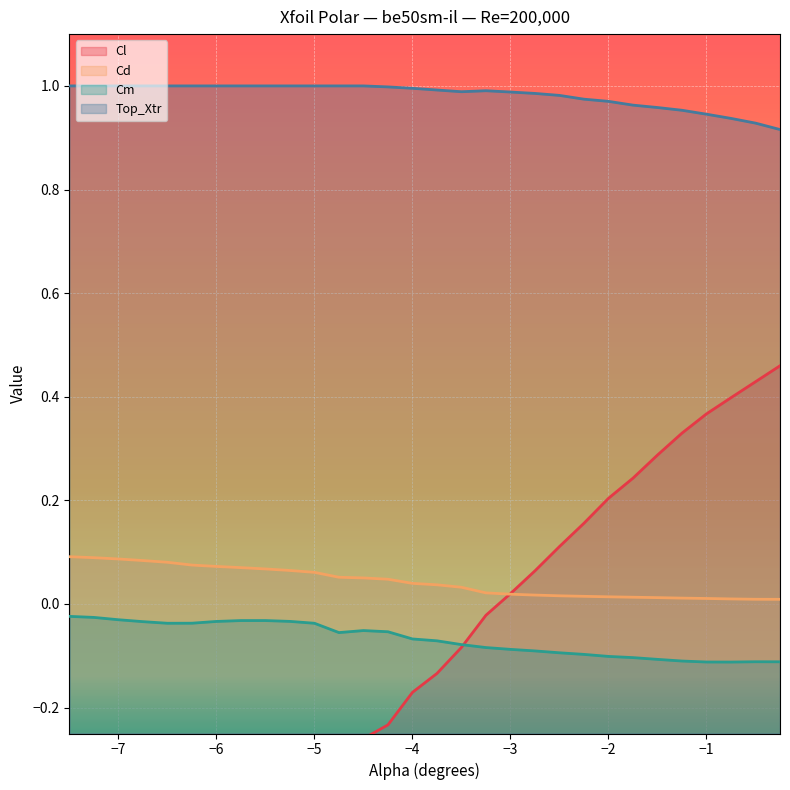

The Cd series shows 0.0 at -3.25. True or false?

False